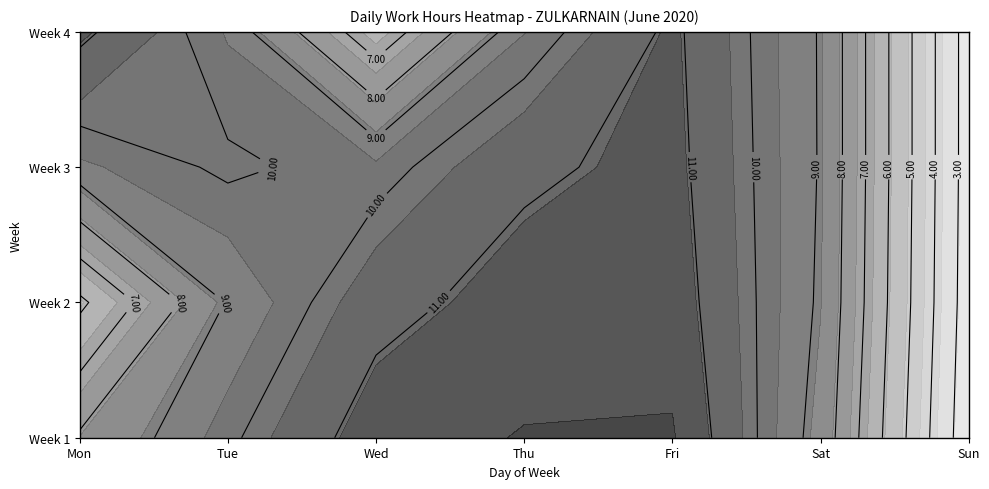

Is it true that Week1 equals 17.0 at Tue?

False